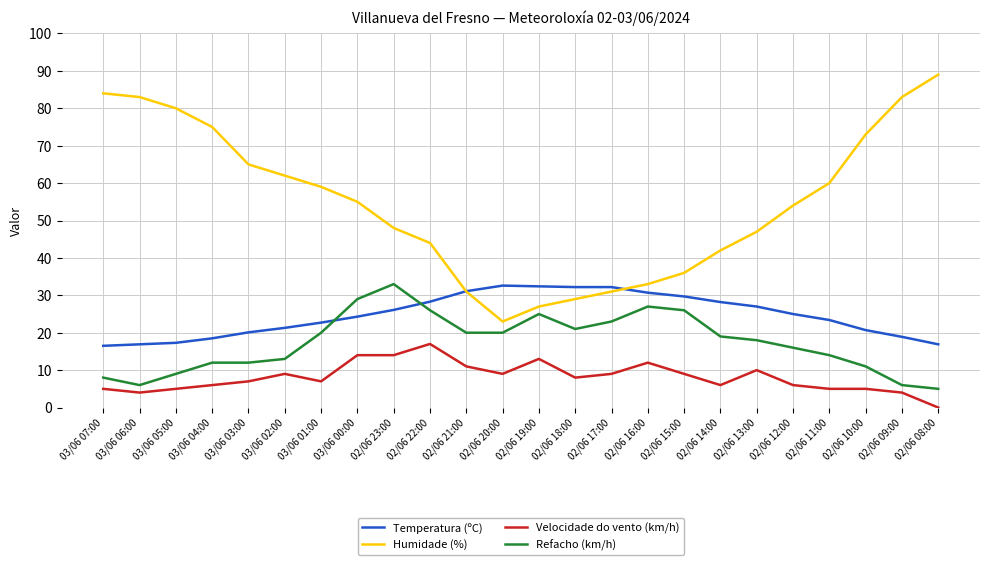

Which label corresponds to the smallest value in the chart?

02/06 08:00